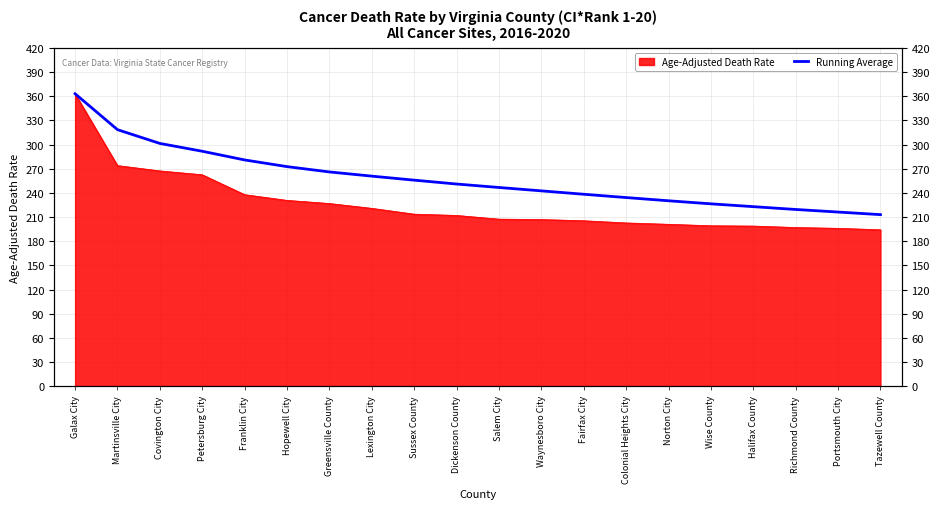

Between Wise County and Fairfax City, which is larger?

Fairfax City